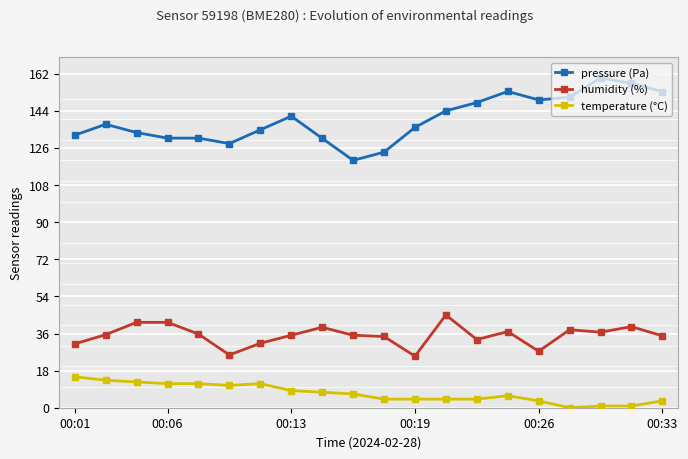

True or false: pressure (Pa) and temperature (°C) cross at least once.

False